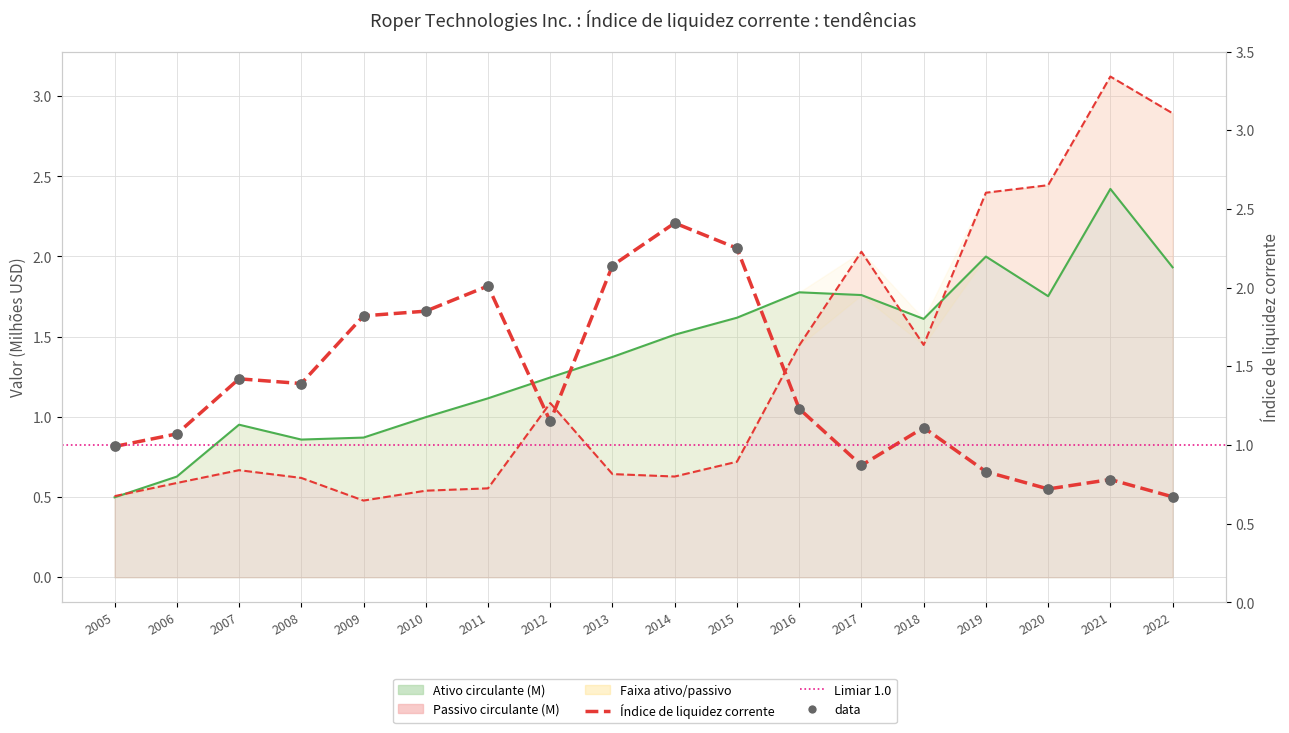

Which series has the largest Y range (max minus min)?

Passivo circulante (M)